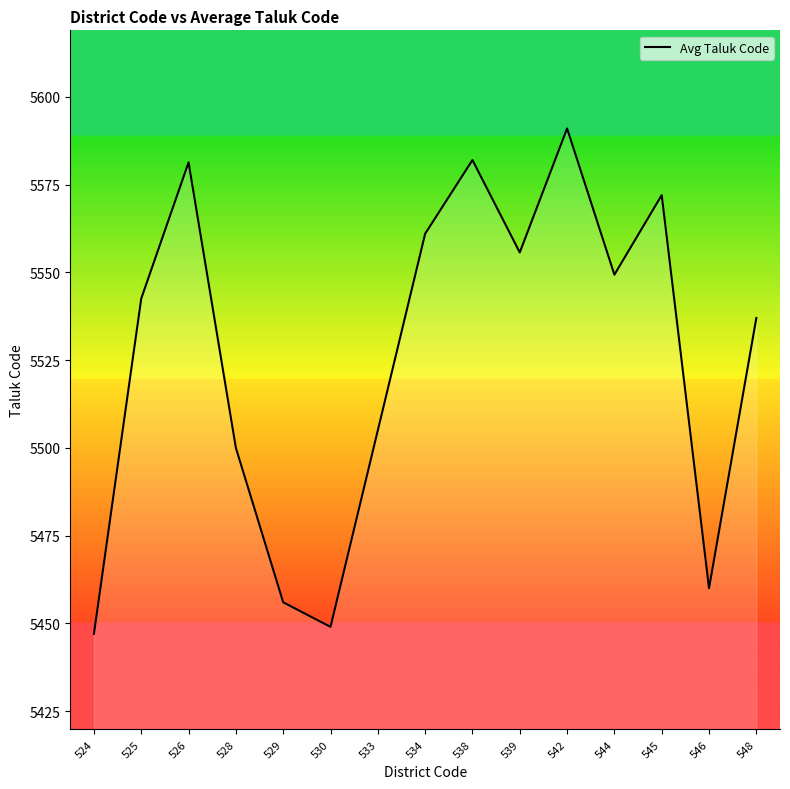

How many lines are shown in the chart?

1